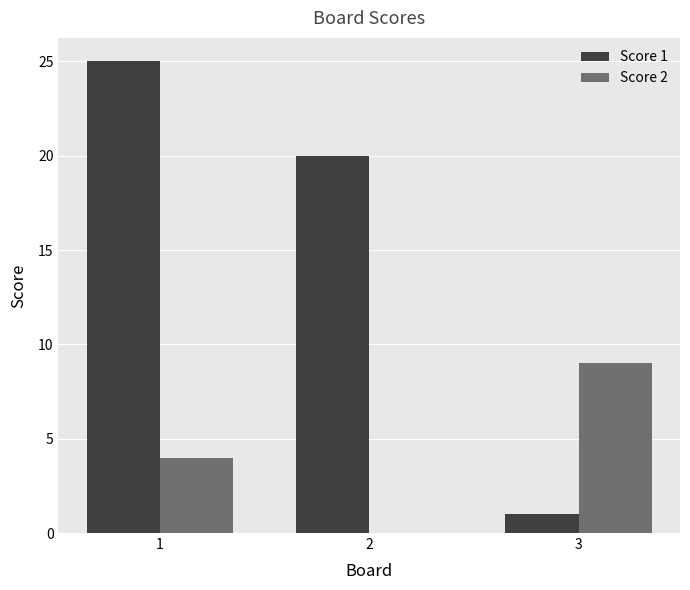

The value of Score 1 at 3 is 0. True or false?

False